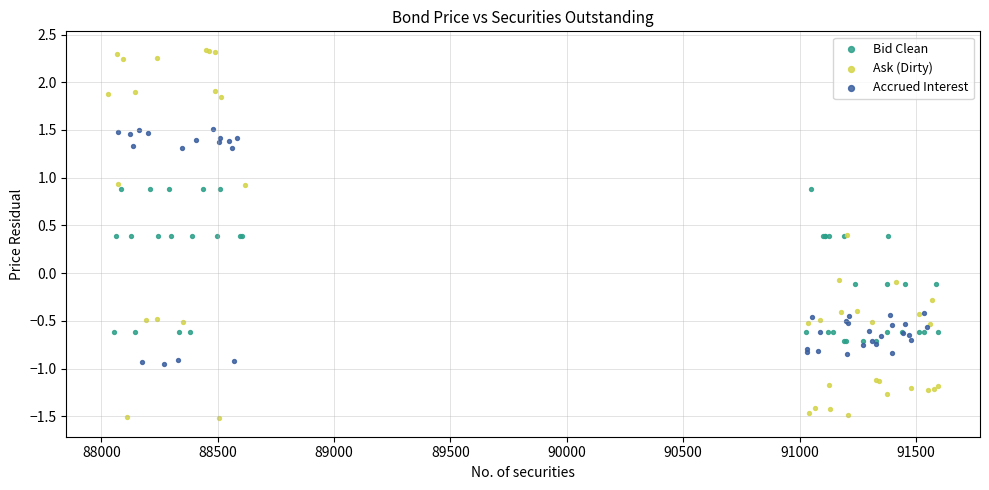

Which series contains the lowest Y value?

Ask (Dirty)